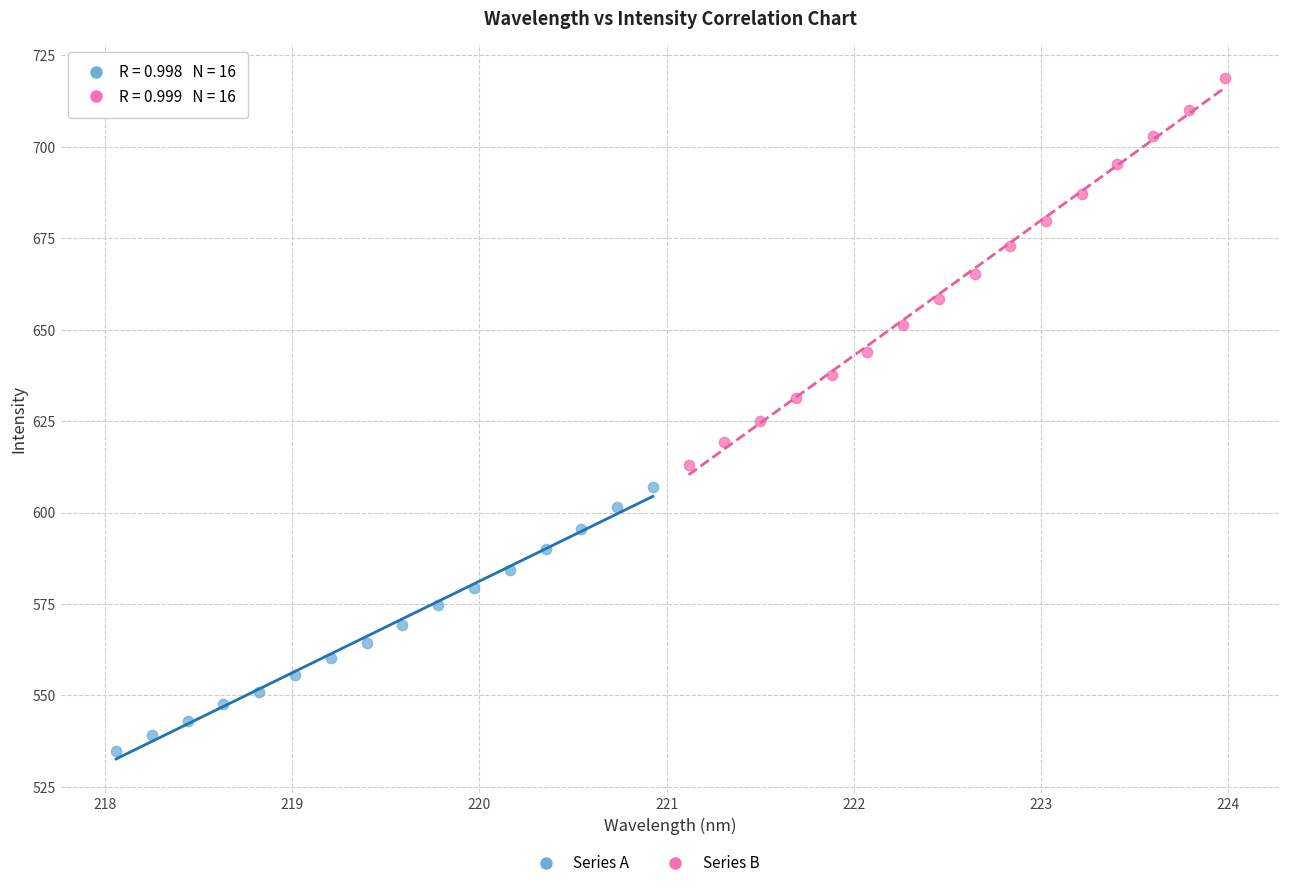

Which series contains the highest Y value?

Series B